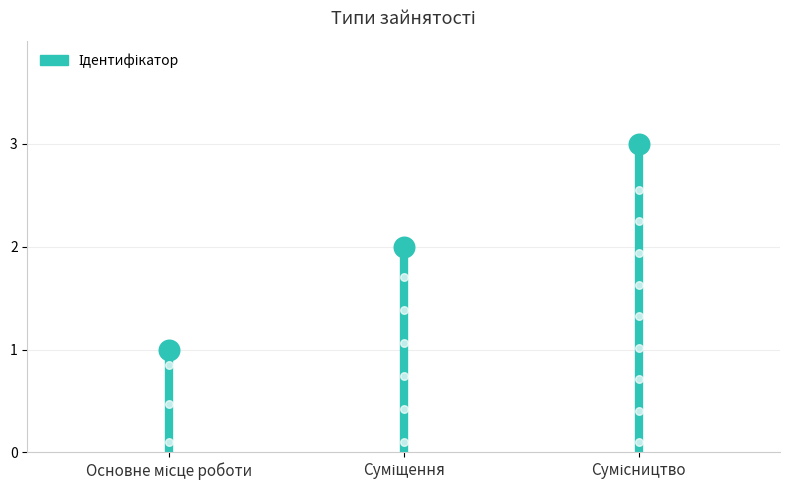

What is the change in value from Суміщення to Сумісництво?

+1